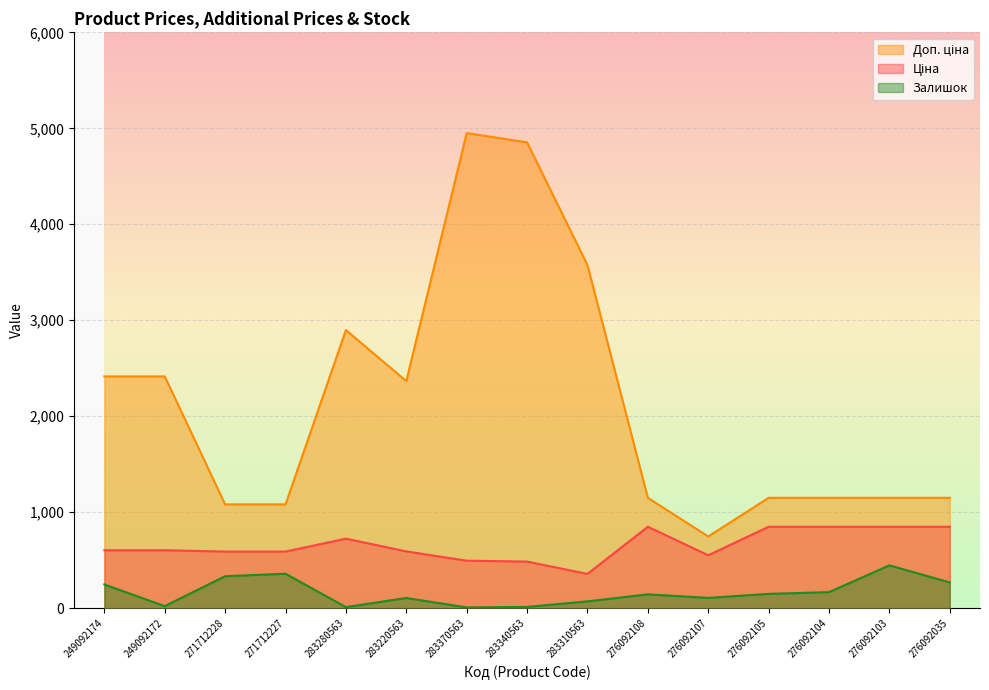

List the series in order of their peak value, lowest first.

Залишок, Ціна, Доп. ціна